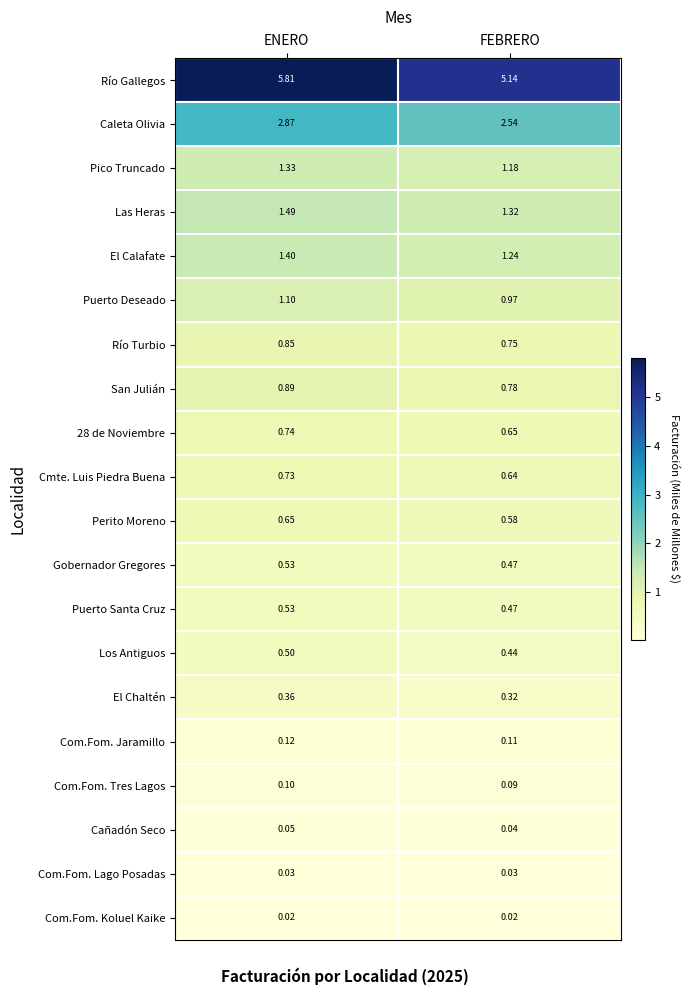

Which series changed the most between ENERO and FEBRERO?

Río Gallegos